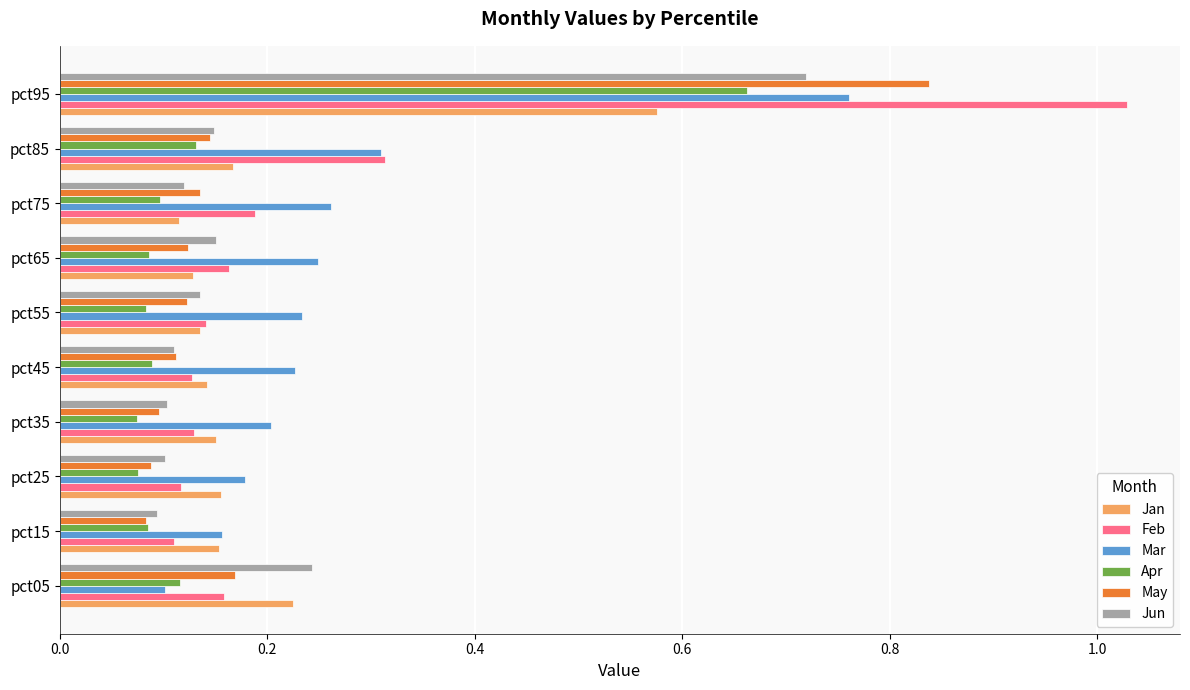

Count the Mar values in the range 0 to 1.

10